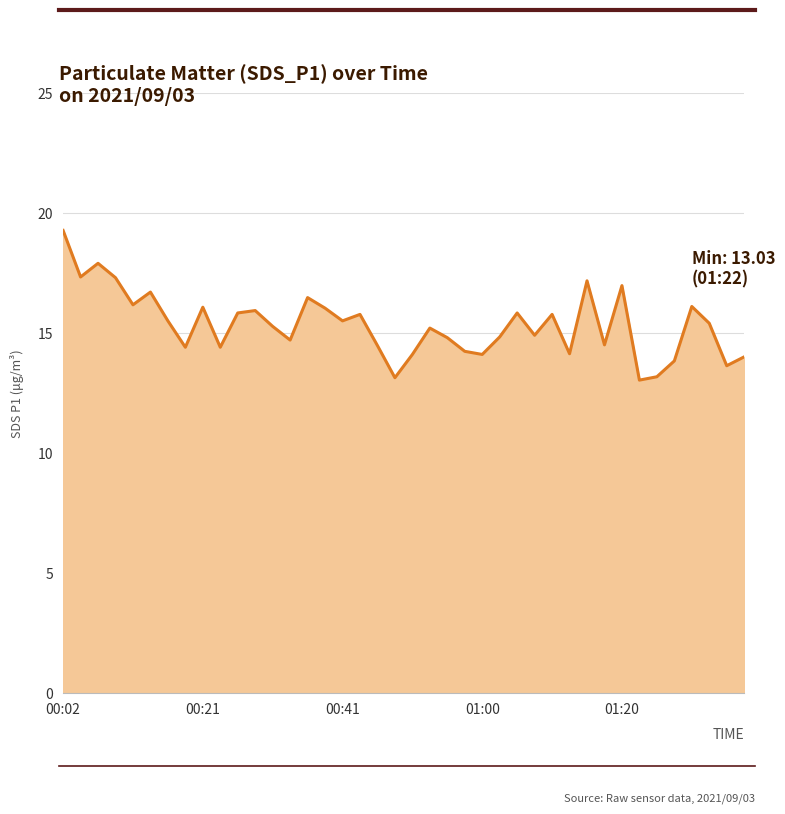

What is the greatest value displayed?

19.3